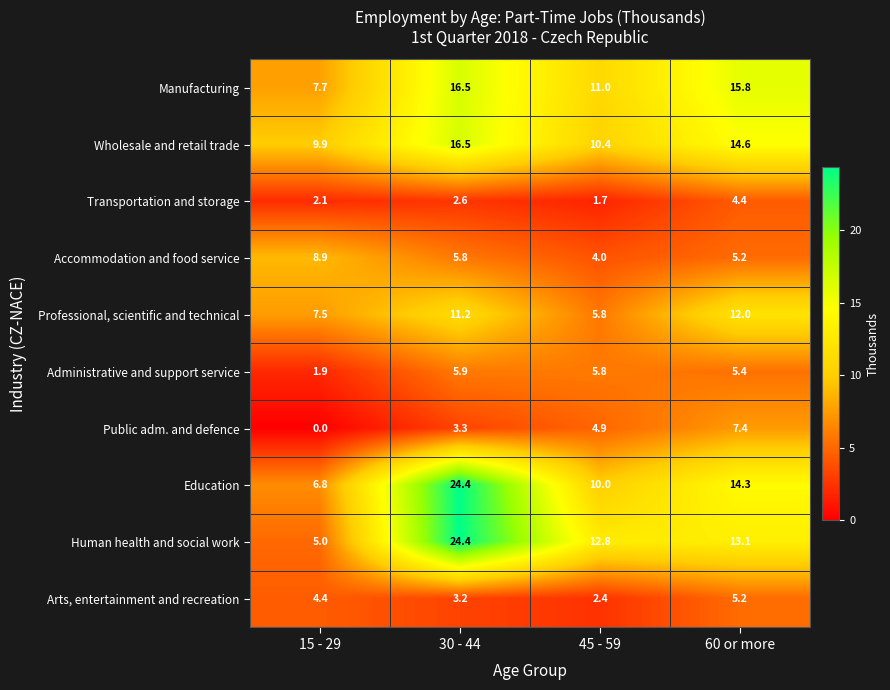

True or false: Education has a value of 8.8 at 60 or more.

False